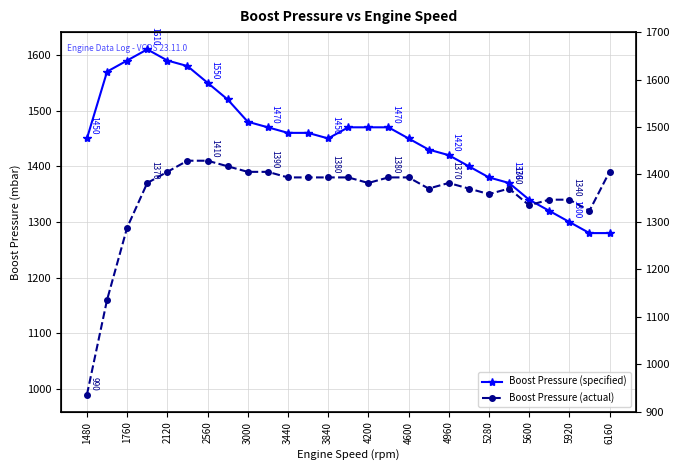

What is the difference between the highest and lowest values at 15?

90